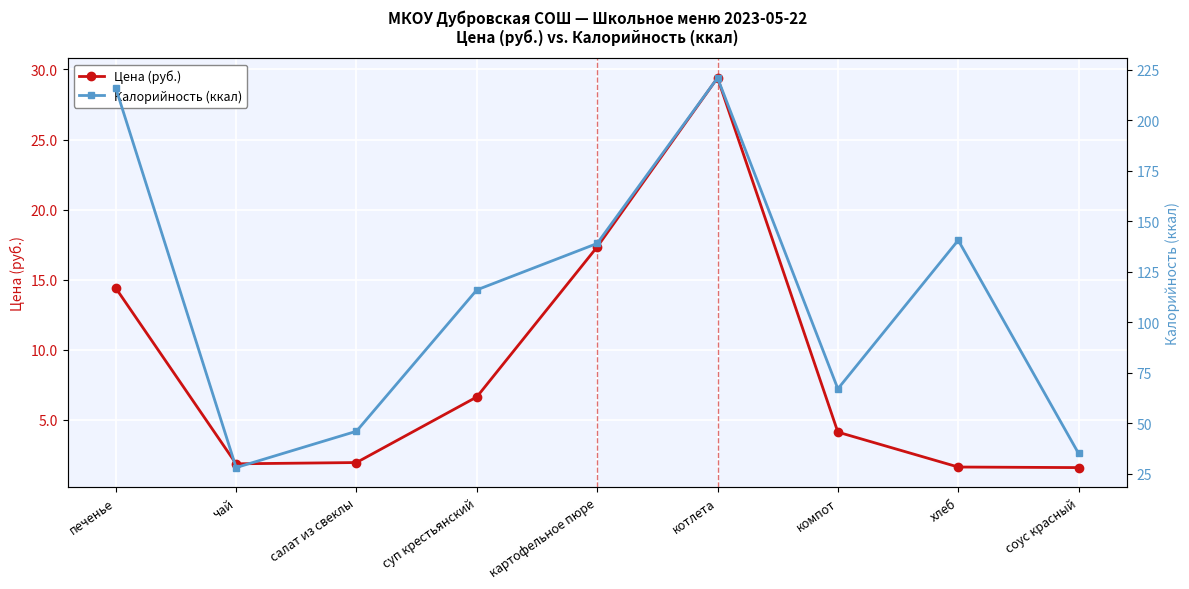

What is the minimum value for Цена (руб.)?

1.6